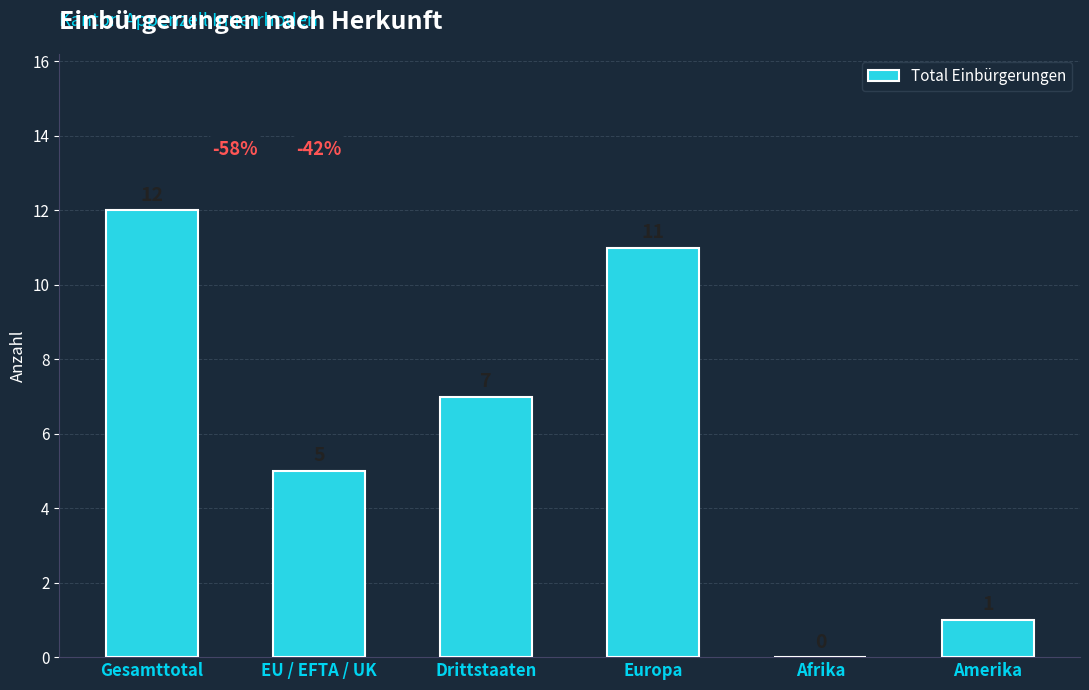

Count the number of data series in this chart.

1